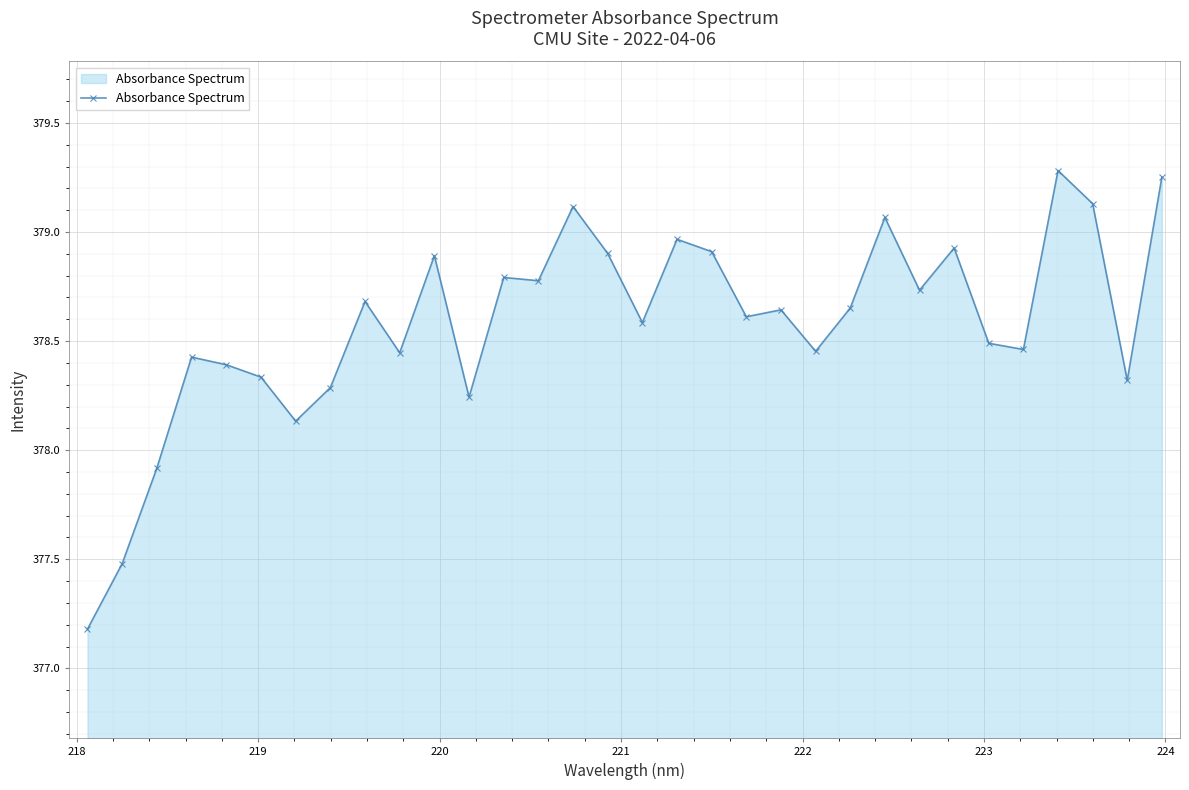

Does the chart have visible grid lines?

Yes